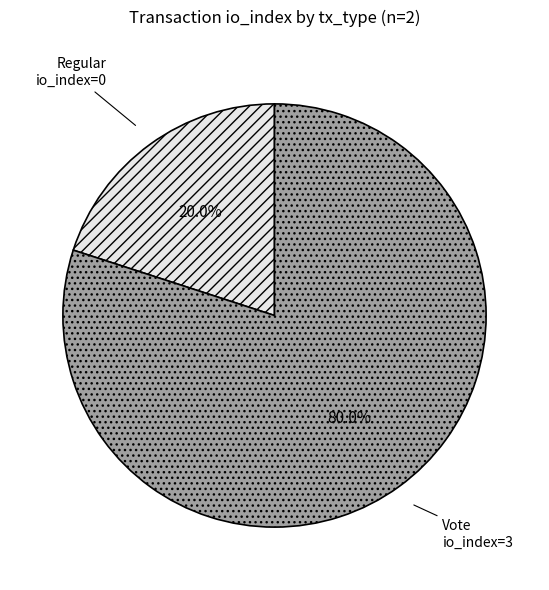

Between Vote and Regular, which is larger?

Vote